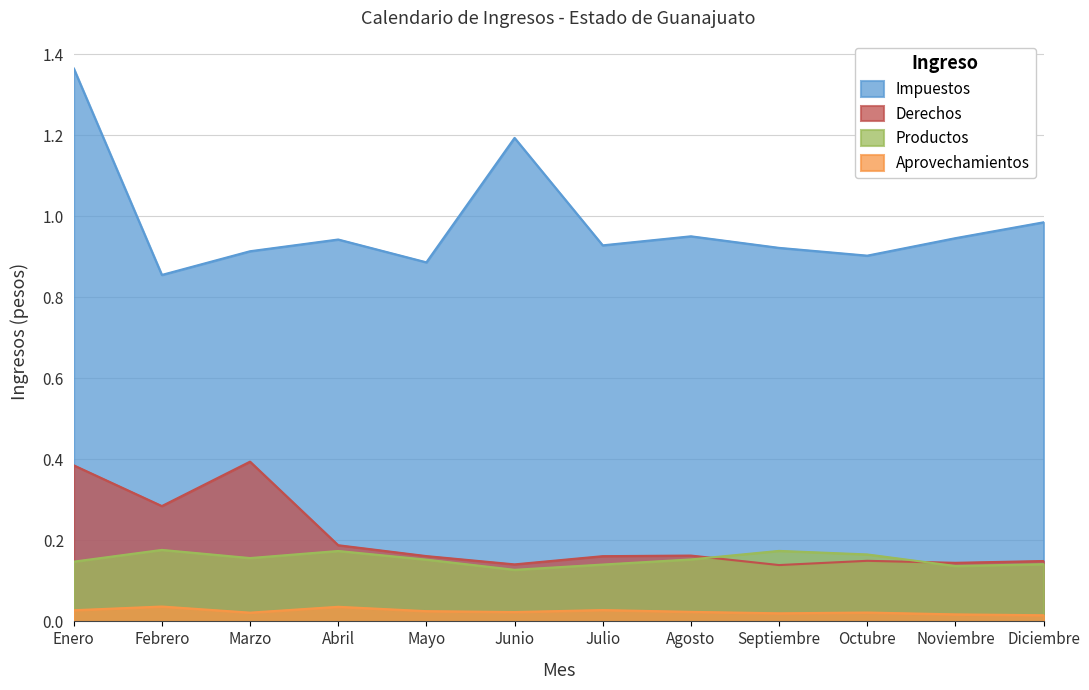

Rank the series at Enero from lowest to highest value.

Aprovechamientos, Productos, Derechos, Impuestos